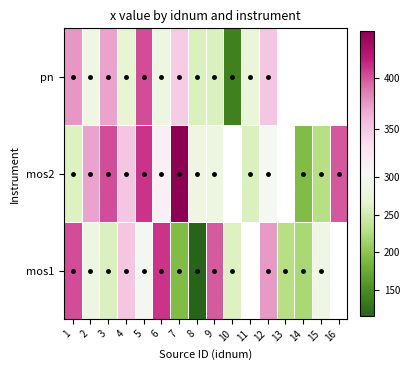

How many series are shown in this chart?

3